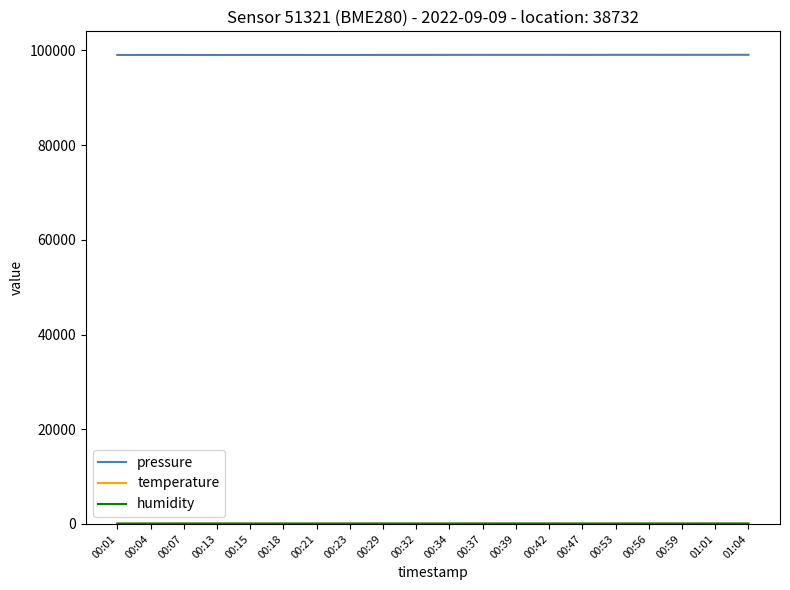

Which series has the largest total across all categories?

pressure